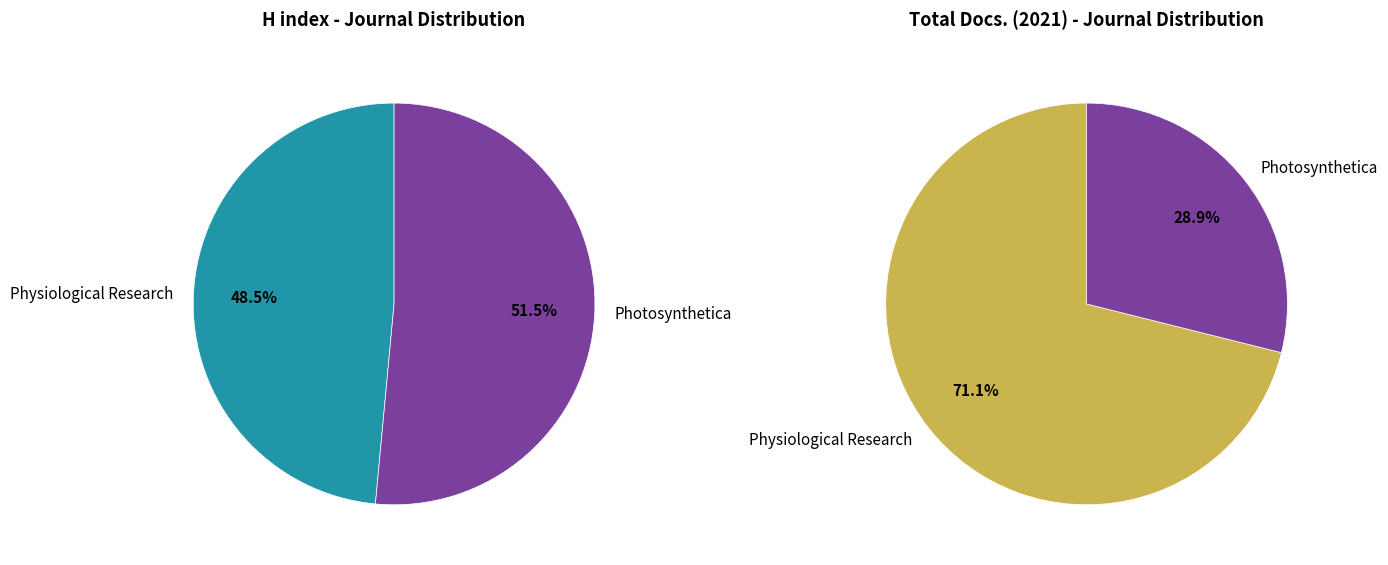

To the nearest percent, what is the difference between the largest and smallest slice percentages?

42%